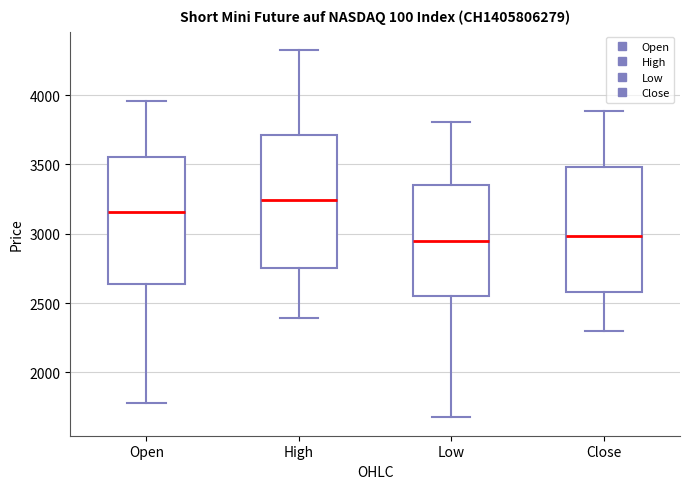

Where does the lower whisker of the box for High end on the y-axis? The values are not printed on the chart, so give them approximately, as read against the axis.

2400